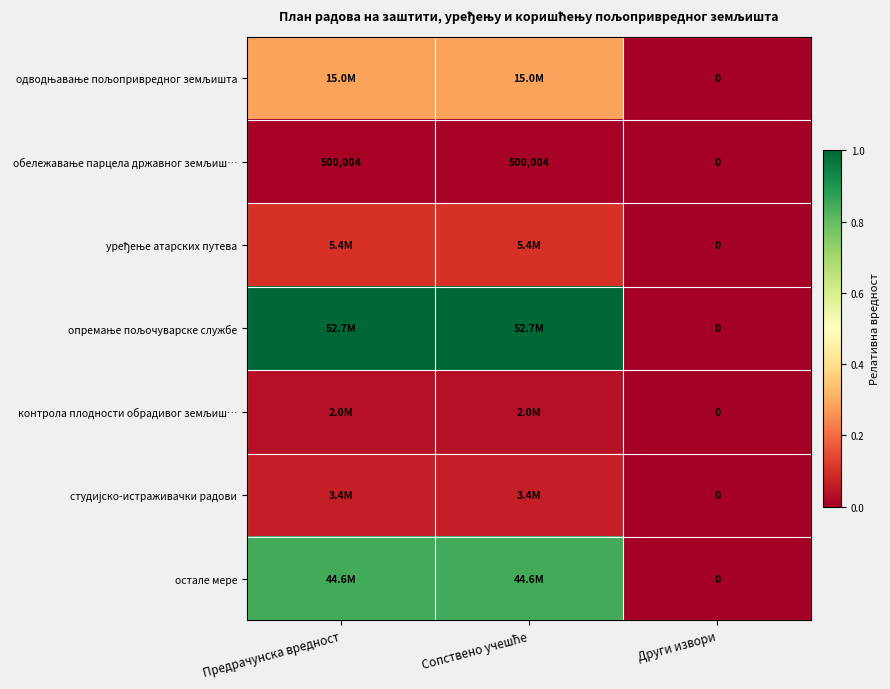

What is the difference between the highest and lowest values at Предрачунска вредност?

1.0